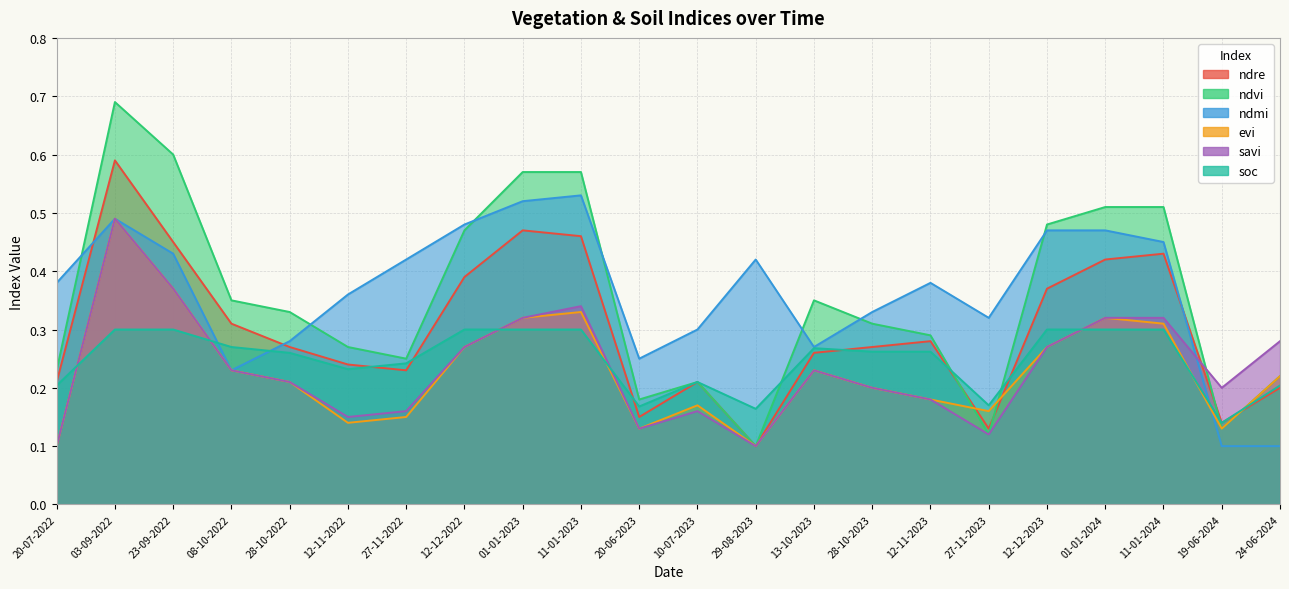

List the series in order of their peak value, highest first.

ndvi, ndre, ndmi, evi, savi, soc